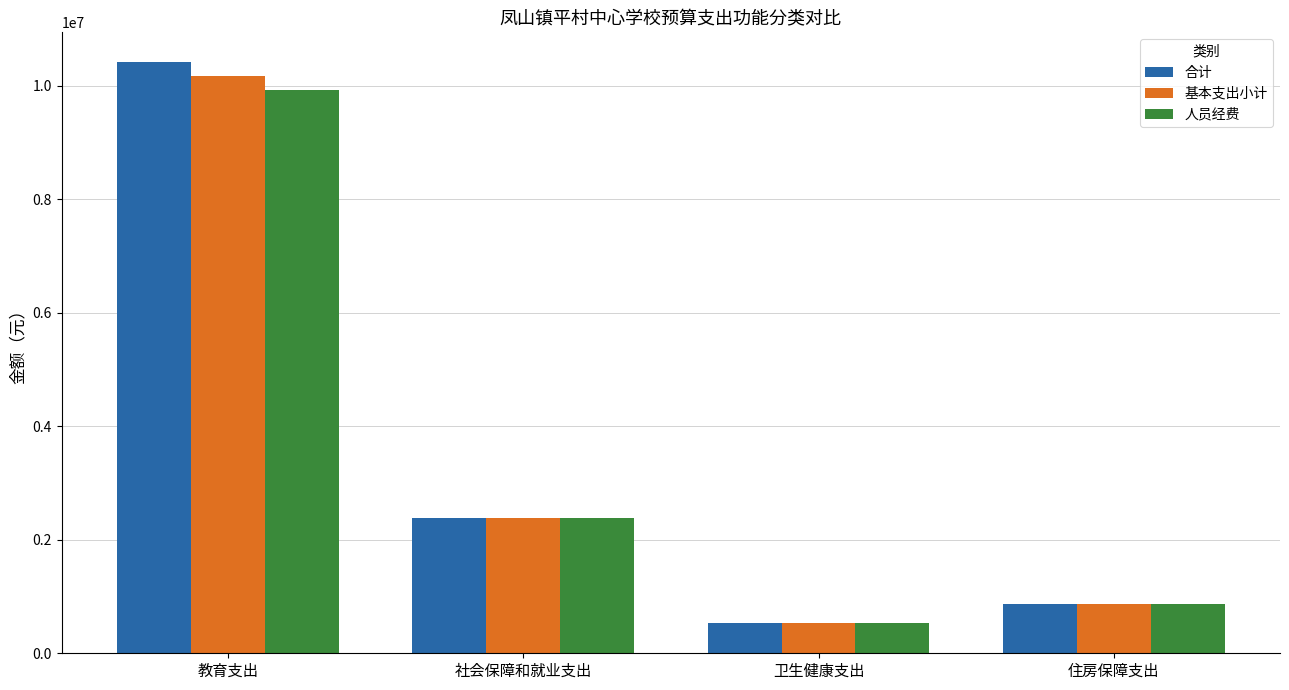

List the labels in order of 合计 value, smallest first.

卫生健康支出, 住房保障支出, 社会保障和就业支出, 教育支出